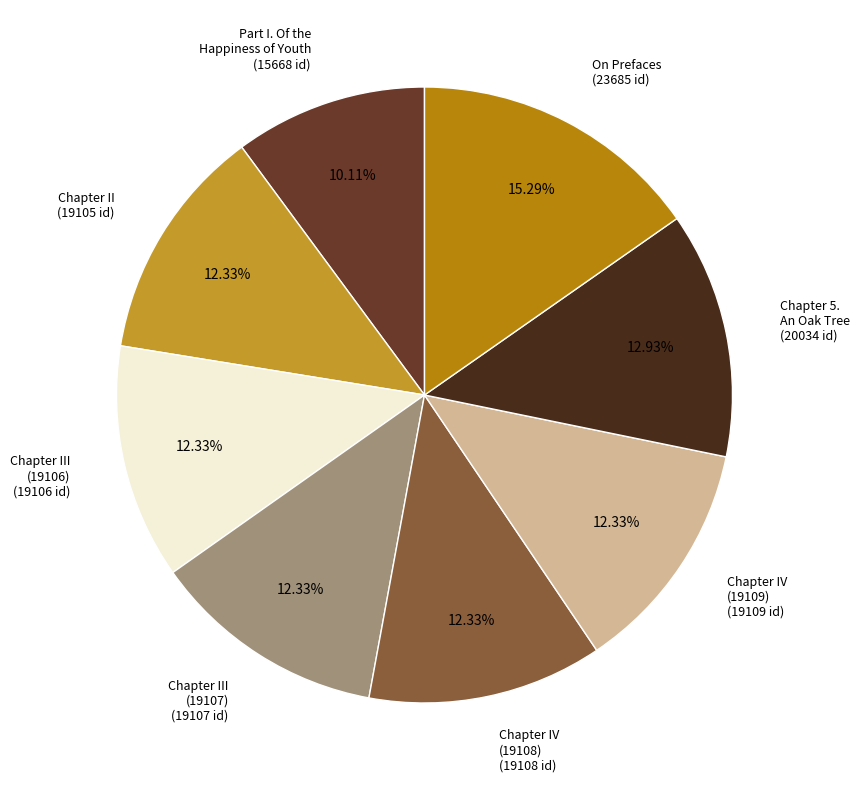

Which has a higher value, Chapter IV (19108) or On Prefaces?

On Prefaces